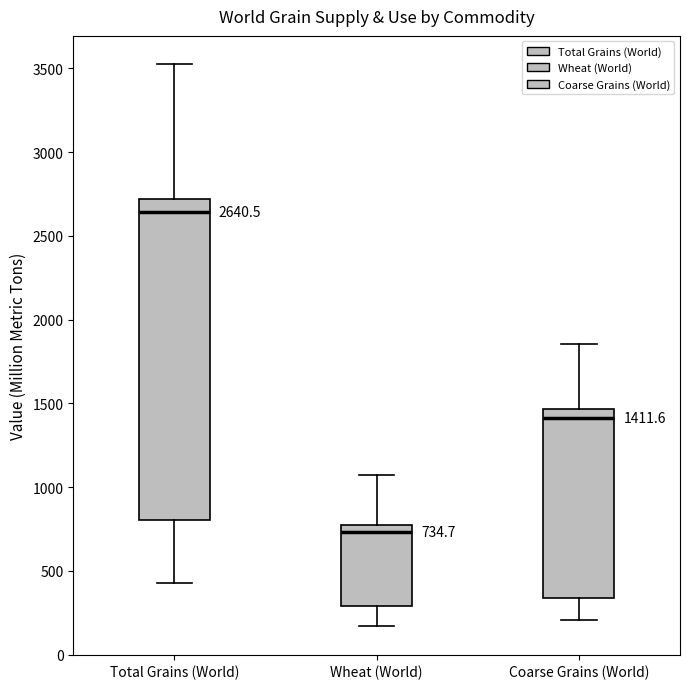

Which box has the lowest median line?

Wheat (World)